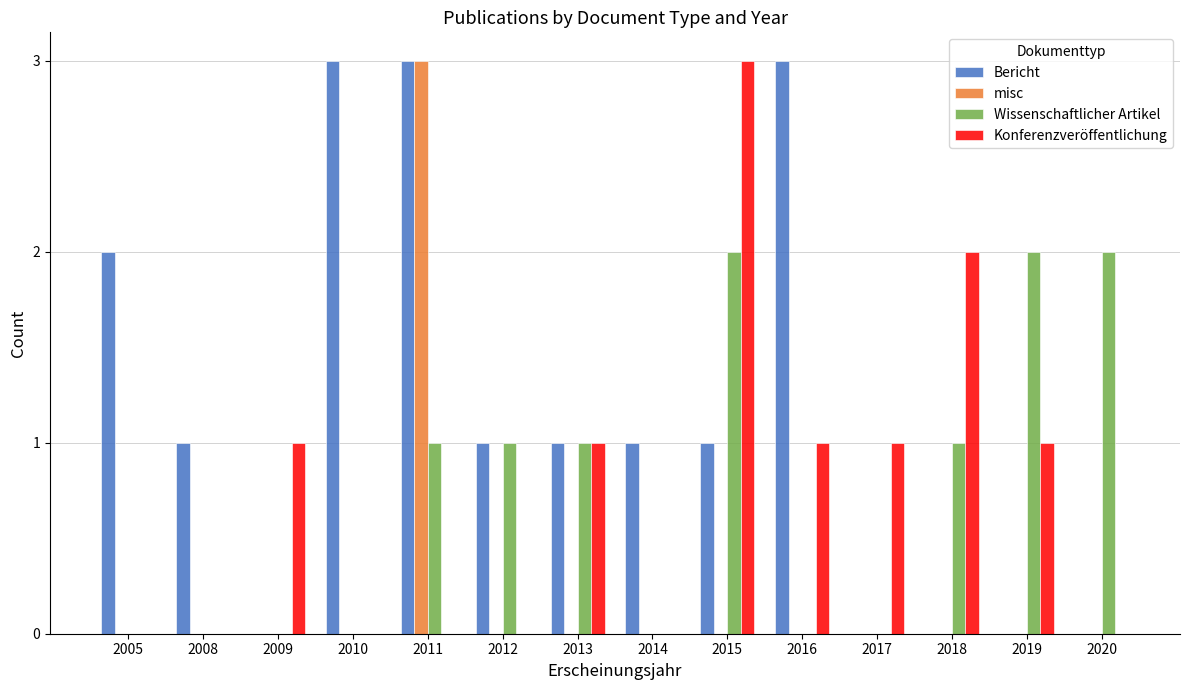

What is the greatest value displayed?

3